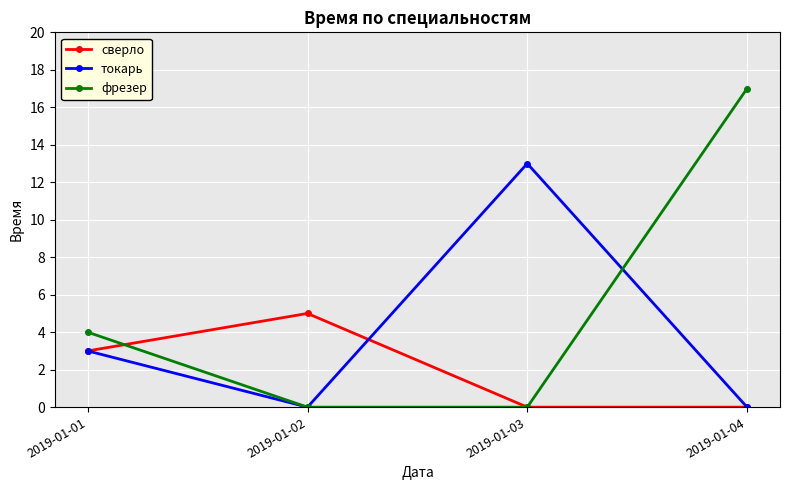

Is the value of сверло at 2019-01-02 greater than the value of токарь at 2019-01-03?

No